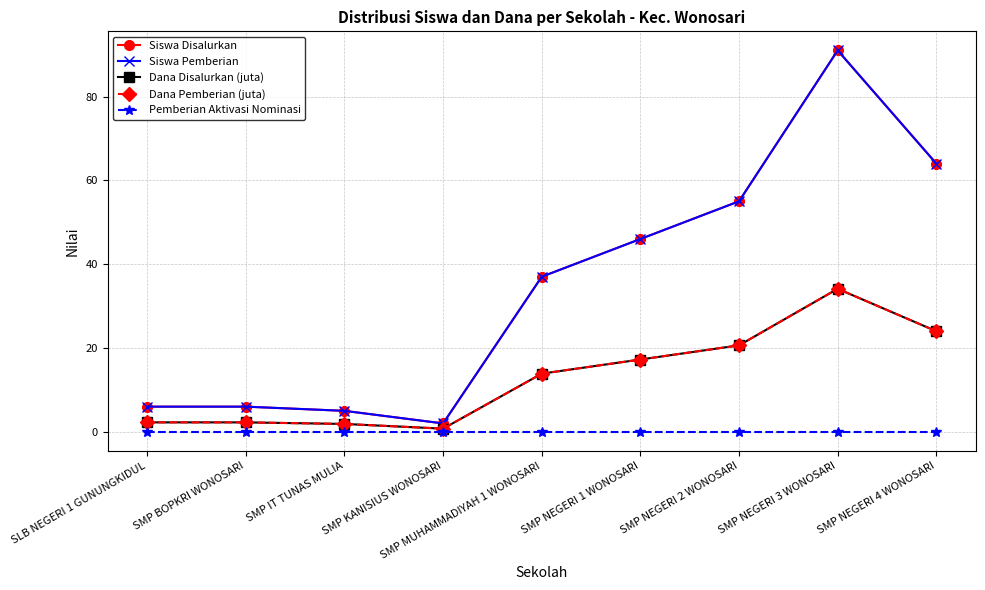

What is the approximate value of Dana Disalurkan (juta) at SMP BOPKRI WONOSARI?

2.2